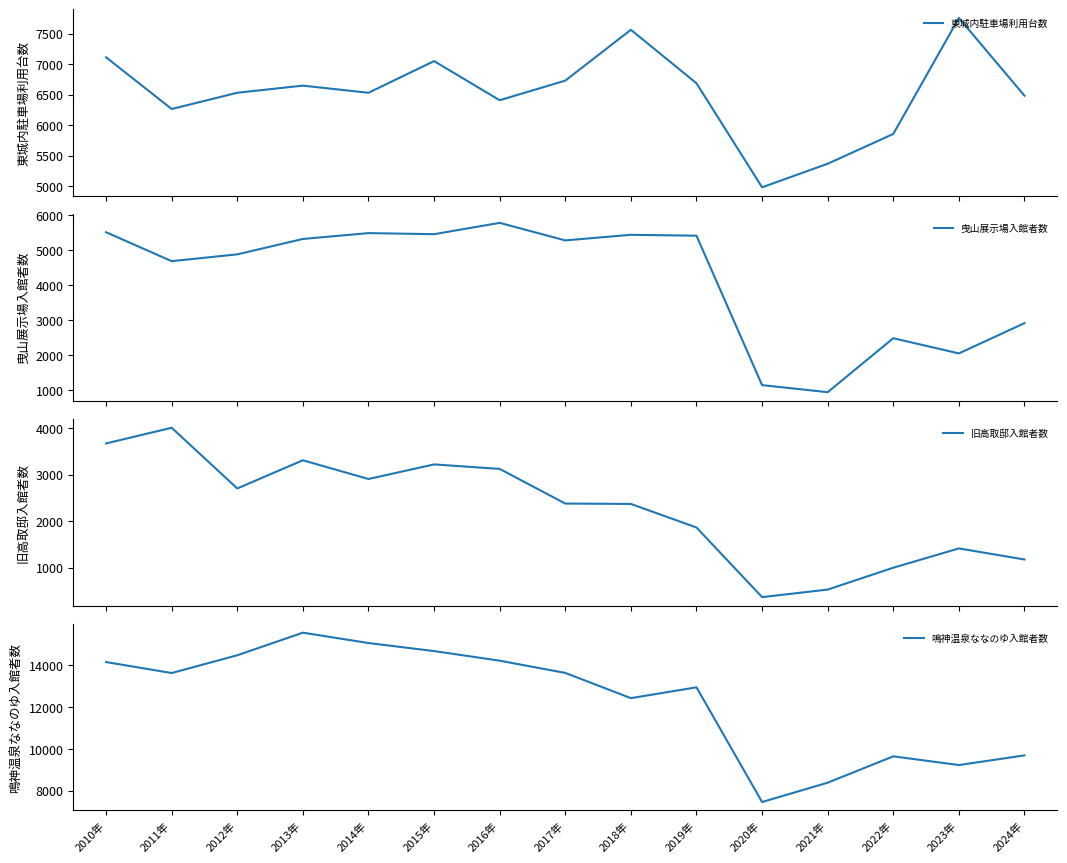

True or false: 東城内駐車場利用台数 has a value of 1446 at 2022年.

False